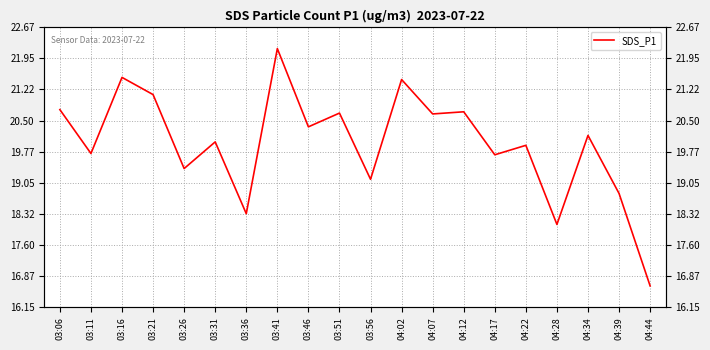

At which label is the value closest to 19?

03:56